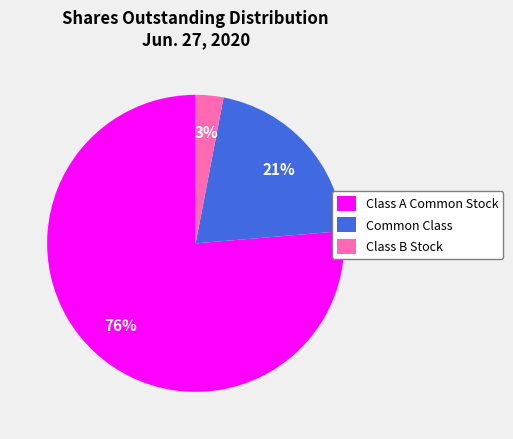

To the nearest percent, what portion does Common Class represent?

21%